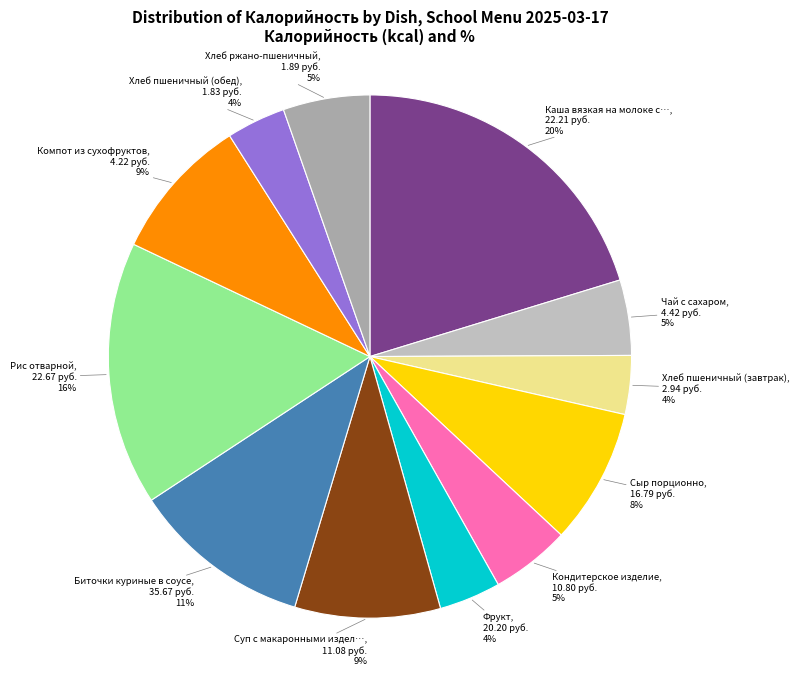

How many slices are in this pie chart?

12